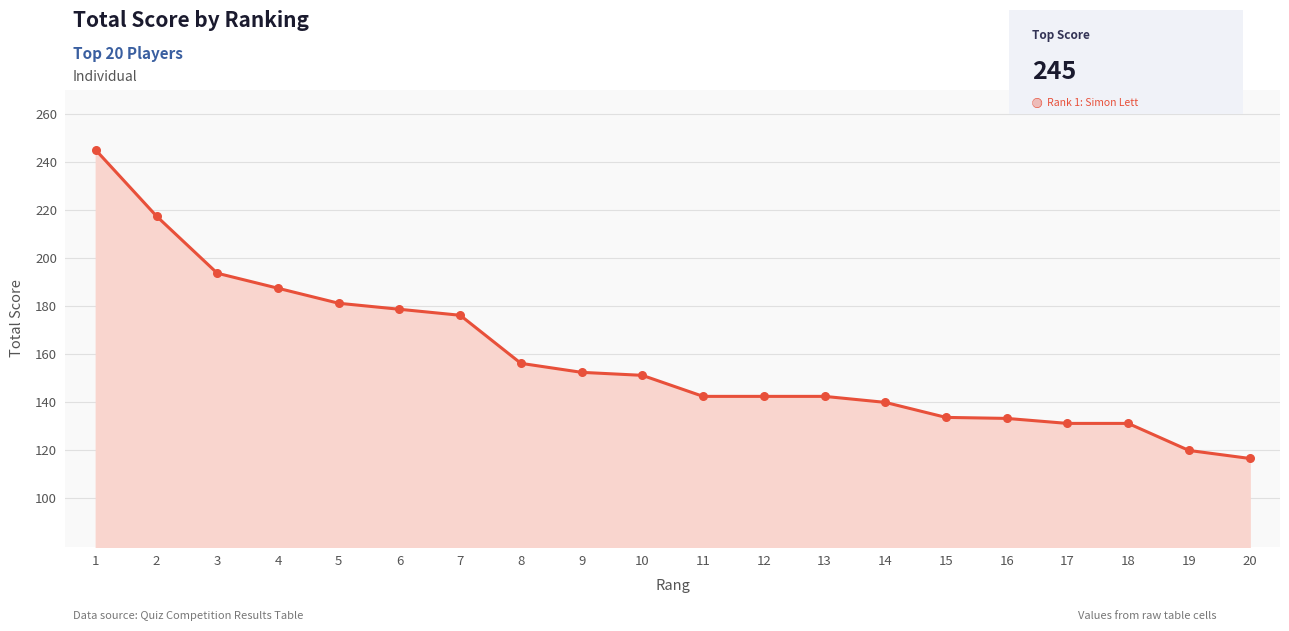

Between 9 and 8, which is larger?

8